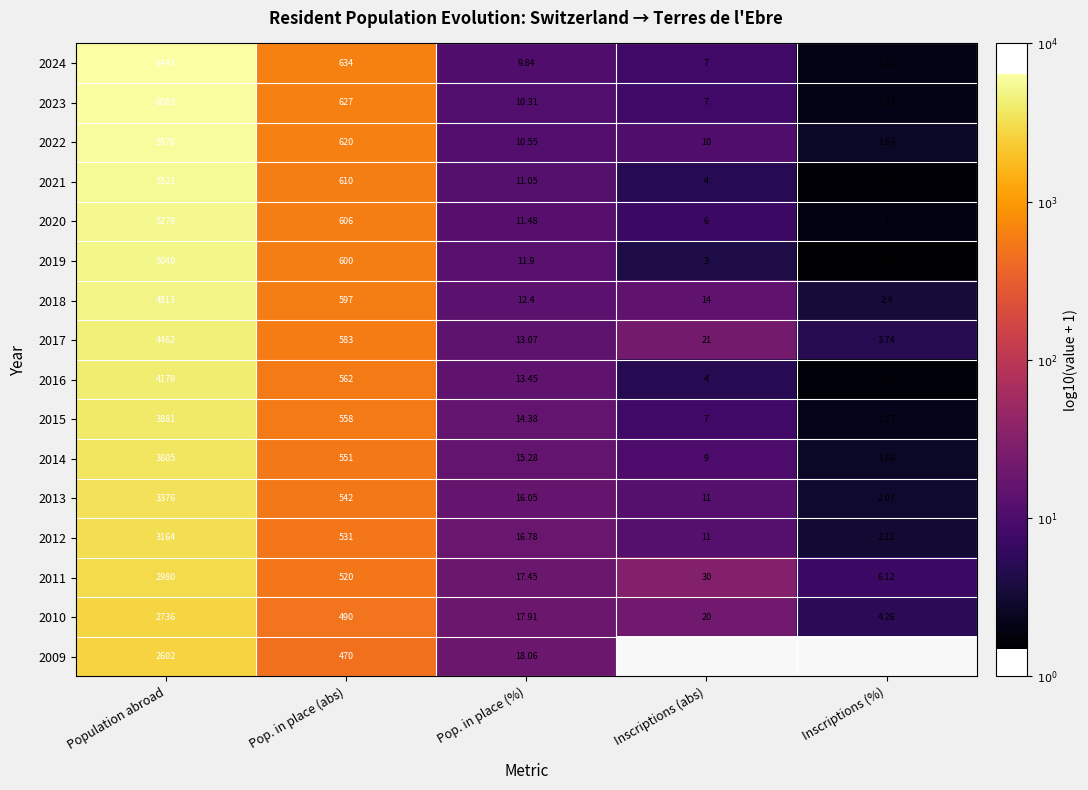

Which category has the lowest value in the 2013 series?

Inscriptions (%)